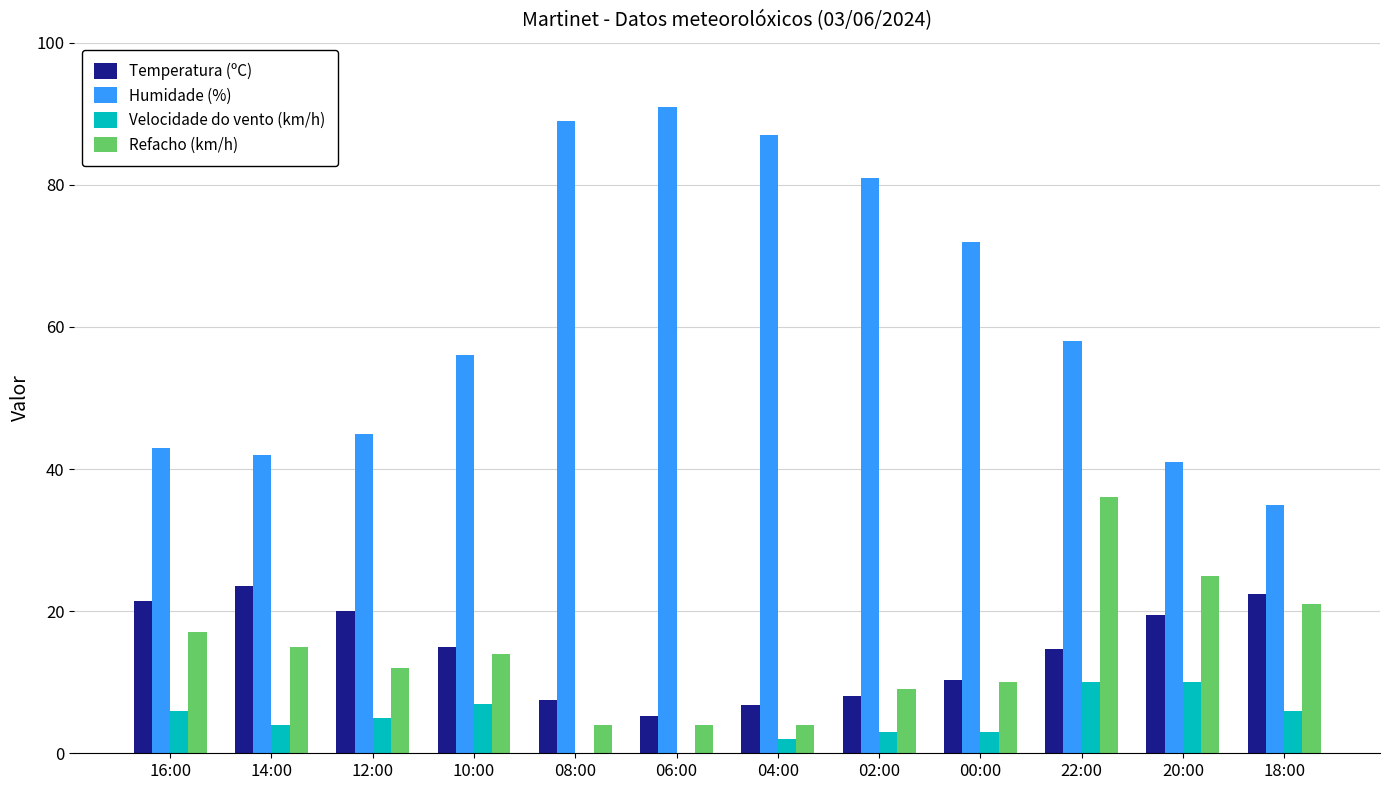

Between 22:00 and 18:00, which series saw the biggest shift?

Humidade (%)